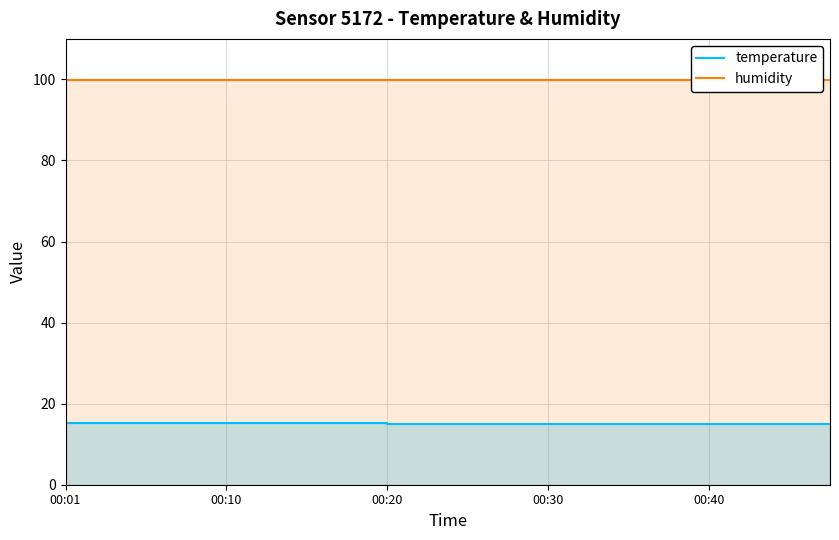

True or false: humidity and temperature intersect in this chart.

False